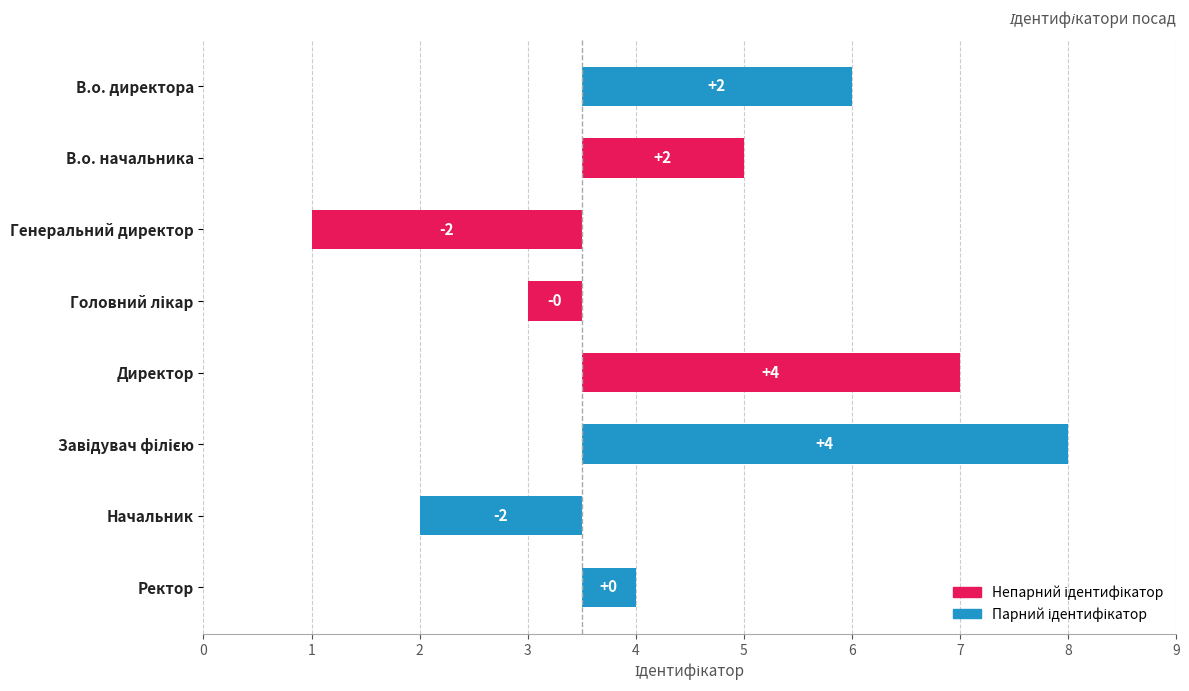

List the labels in order of value, smallest first.

Генеральний директор, Начальник, Головний лікар, Ректор, В.о. начальника, В.о. директора, Директор, Завідувач філією